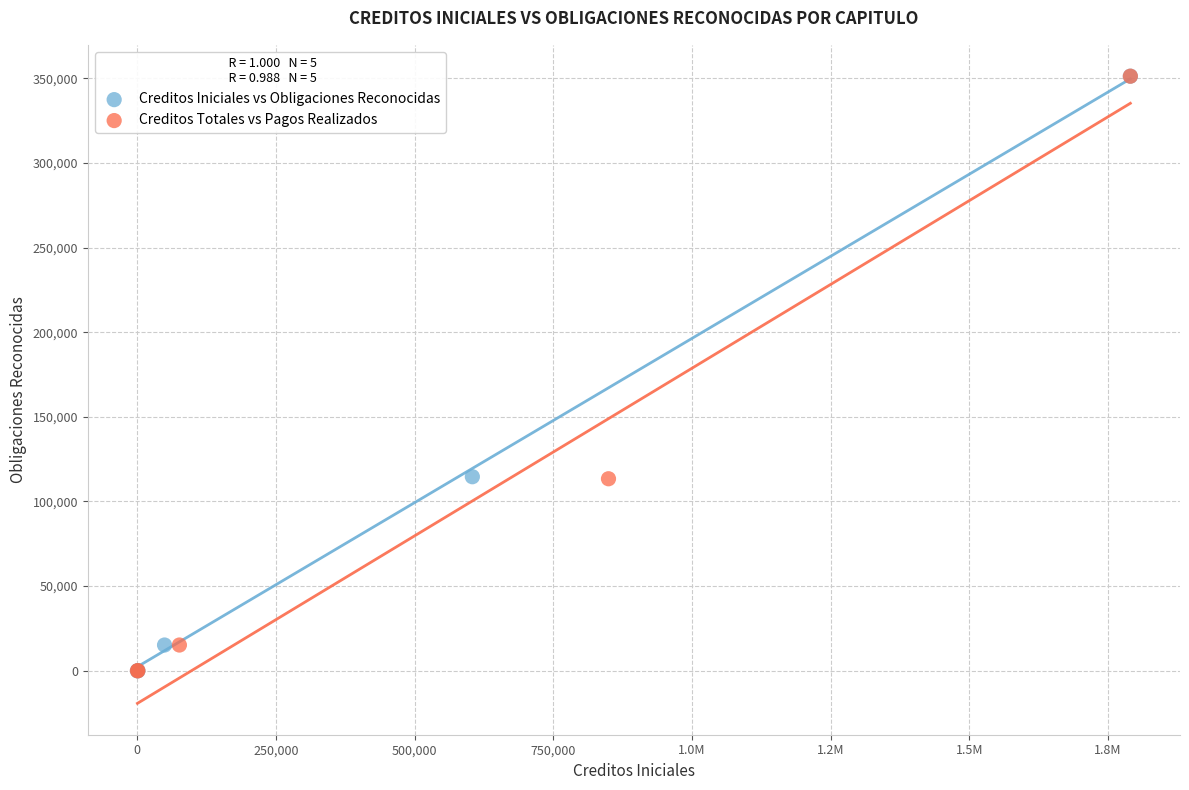

What are all the series names shown in the legend?

Creditos Iniciales vs Obligaciones Reconocidas, Creditos Totales vs Pagos Realizados